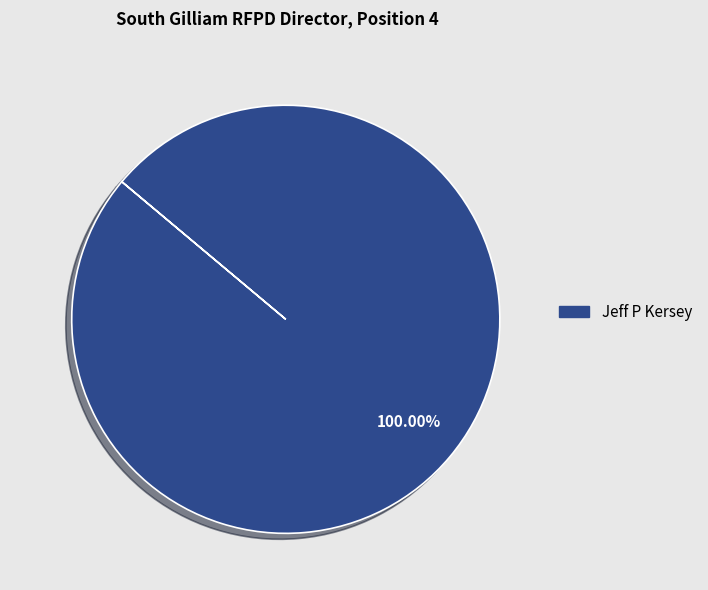

Does any single category account for the majority?

Yes